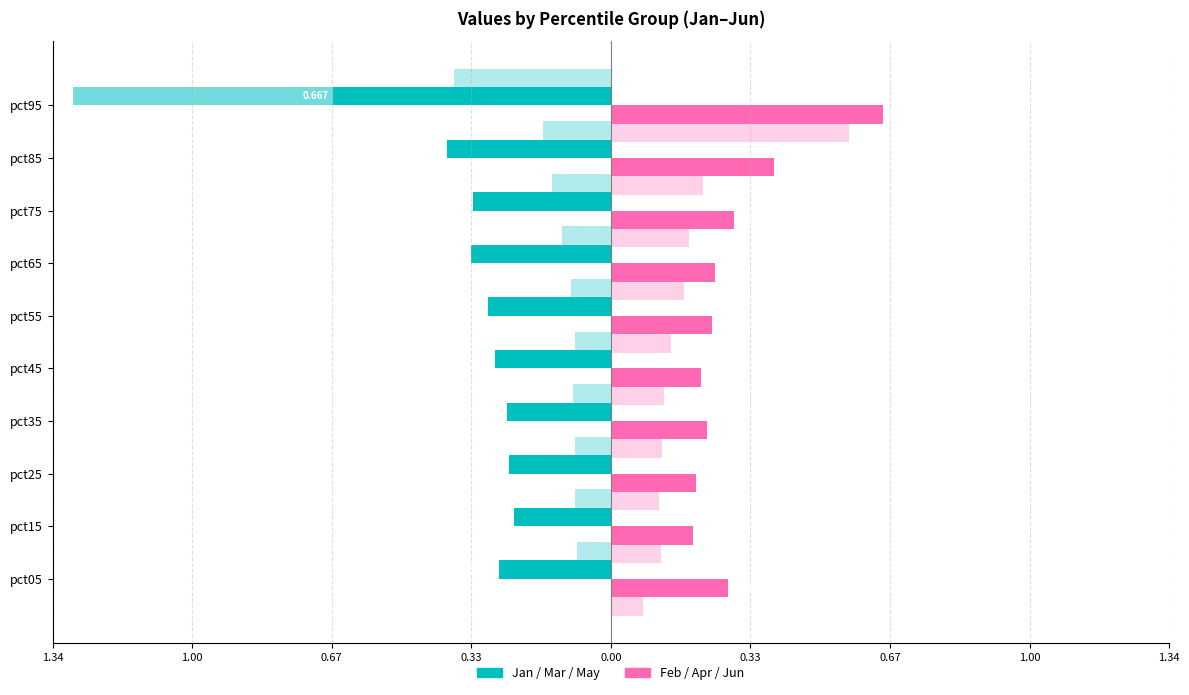

Reading right to left, what are all the values shown in this chart?

Jan: -0.7	-0.4	-0.3	-0.3	-0.3	-0.3	-0.3	-0.2	-0.2	-0.3
Feb: 0.7	0.4	0.3	0.2	0.2	0.2	0.2	0.2	0.2	0.3
Mar: -1.3	-0.4	-0.2	-0.2	-0.2	-0.2	-0.2	-0.2	-0.1	-0.2
Apr: 0.4	0.1	0.1	0.1	0.1	0.1	0.1	0.1	0.0	0.1
May: -0.4	-0.2	-0.1	-0.1	-0.1	-0.1	-0.1	-0.1	-0.1	-0.1
Jun: 0.6	0.2	0.2	0.2	0.1	0.1	0.1	0.1	0.1	0.1